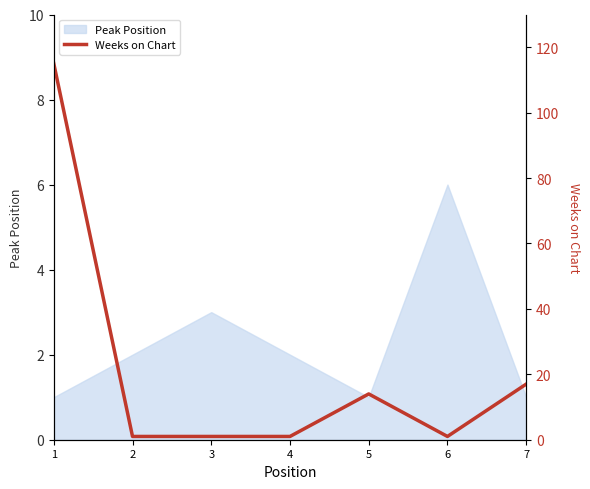

Which category has the highest value in the Peak Position series?

6